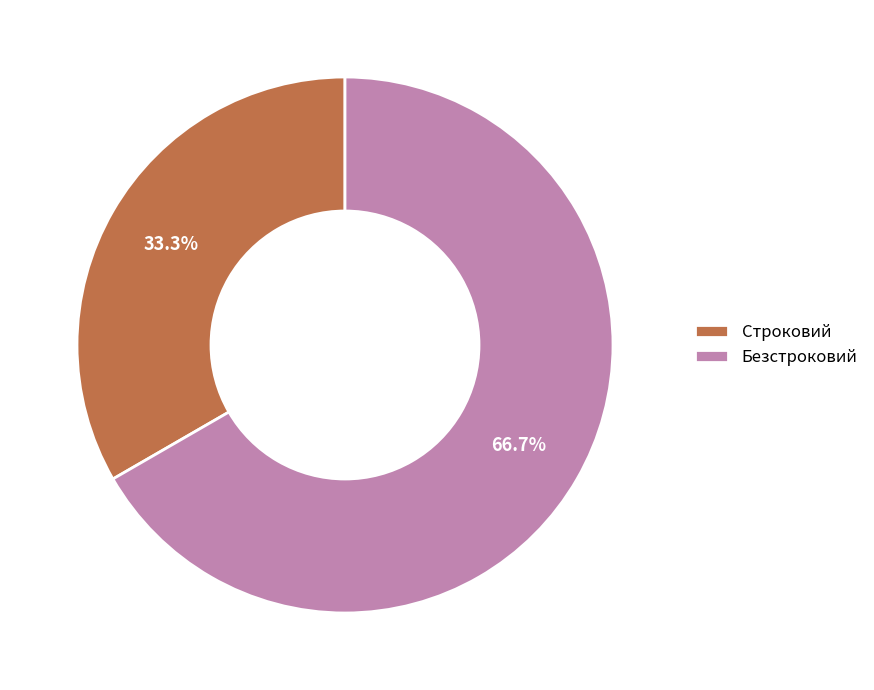

To the nearest percent, what percentage of the pie is Безстроковий?

67%